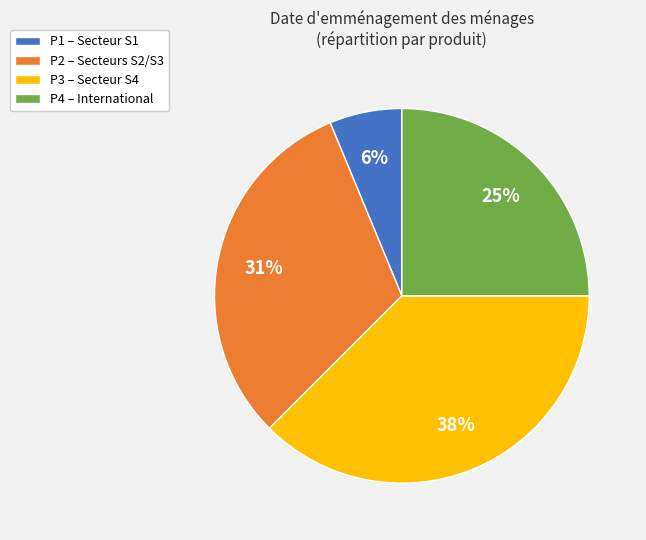

What is the largest slice in the pie chart?

P3 – Secteur S4